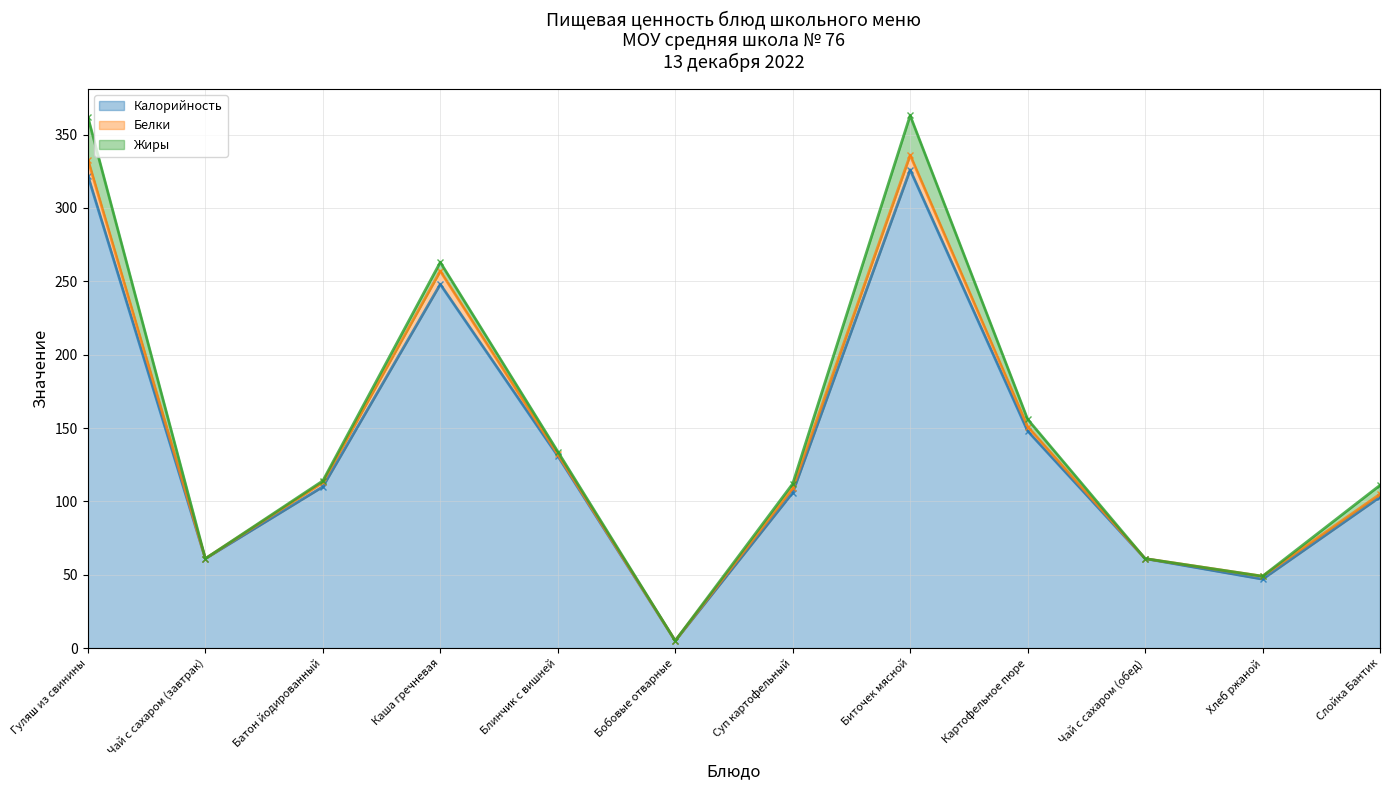

What is the approximate value of Калорийность at Слойка Бантик, to the nearest 10?

100